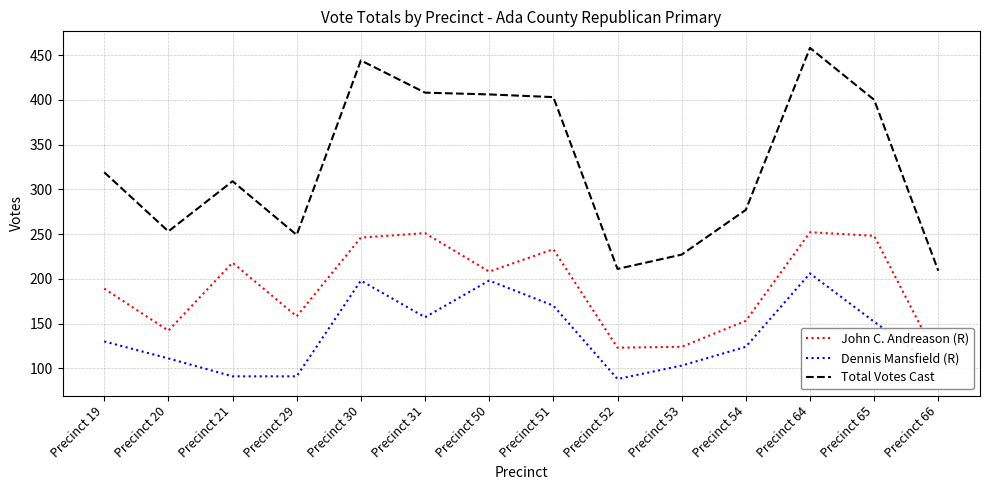

True or false: Dennis Mansfield (R) and John C. Andreason (R) intersect in this chart.

False